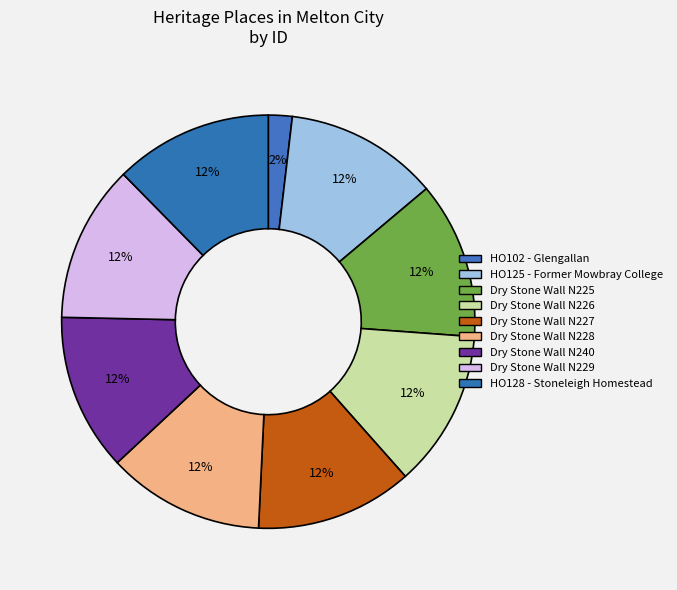

To the nearest percent, what percentage of the pie is Dry Stone Wall N227?

12%